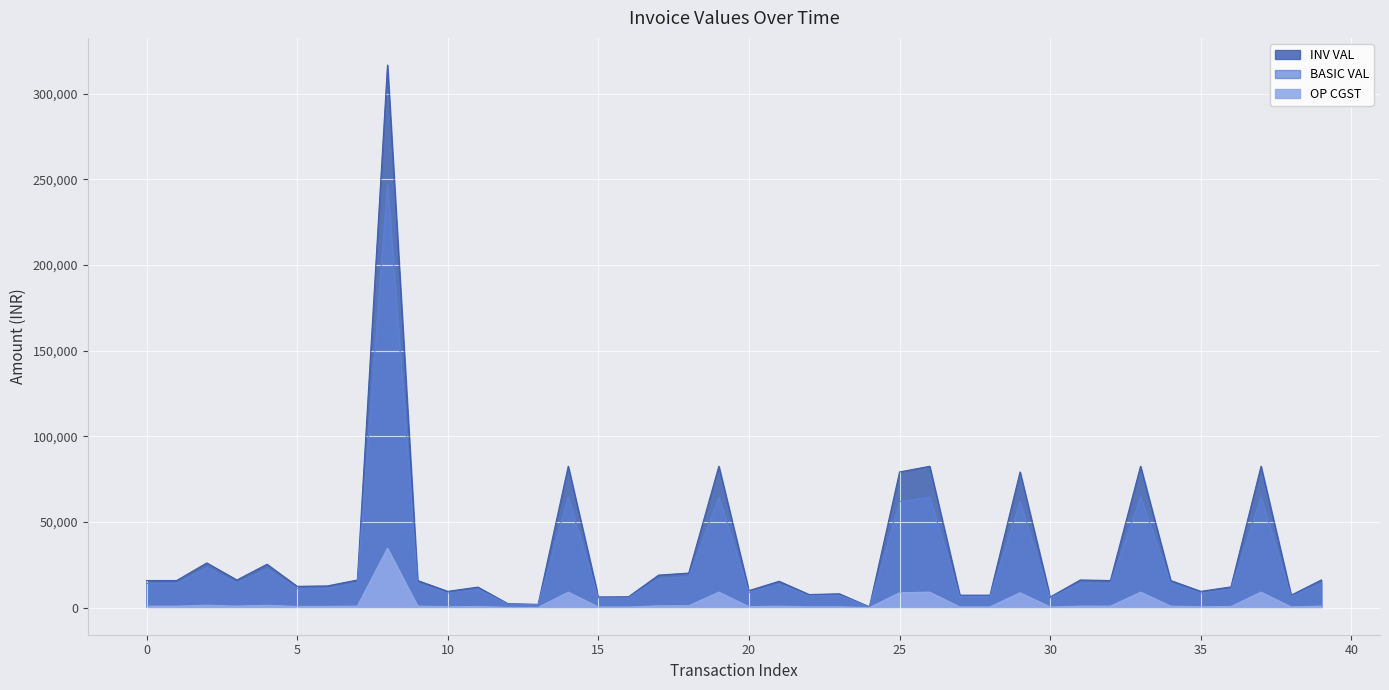

Reading left to right, extract all data points from this chart.

BASIC VAL: 14125.0	14125.0	23292.0	14400.0	22600.0	11100.0	11300.0	14400.0	247464.0	14125.0	8475.0	10692.0	2016.0	1692.0	64465.0	5550.0	5650.0	16950.0	18000.0	64465.0	8870.5	13729.5	6804.0	7200.0	396.0	61866.0	64465.0	6475.0	6475.0	61866.0	5550.0	14400.0	14125.0	64465.0	14125.0	8475.0	10800.0	64465.0	6475.0	14400.0
OP CGST: 847.5	847.5	1397.5	864.0	1356.0	666.0	678.0	864.0	34645.0	847.5	508.5	641.5	121.0	101.5	9025.1	333.0	339.0	1017.0	1080.0	9025.1	532.2	823.8	408.2	432.0	23.8	8661.2	9025.1	388.5	388.5	8661.2	333.0	864.0	847.5	9025.1	847.5	508.5	648.0	9025.1	388.5	864.0
INV VAL: 15820.0	15820.0	26087.0	16128.0	25312.0	12432.0	12656.0	16128.0	316753.9	15820.0	9492.0	11975.0	2257.9	1895.0	82515.2	6216.0	6328.0	18984.0	20160.0	82515.2	9935.0	15377.0	7620.5	8064.0	443.5	79188.5	82515.2	7252.0	7252.0	79188.5	6216.0	16128.0	15820.0	82515.2	15820.0	9492.0	12096.0	82515.2	7252.0	16128.0